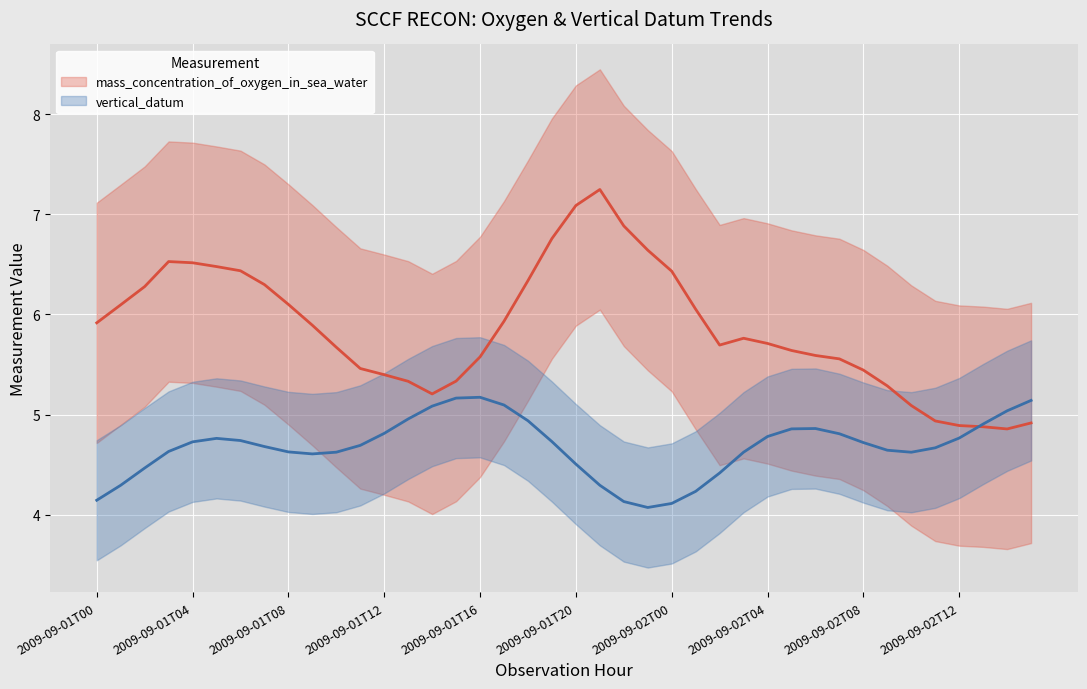

What are all the series names shown in the legend?

mass_concentration_of_oxygen_in_sea_water, vertical_datum